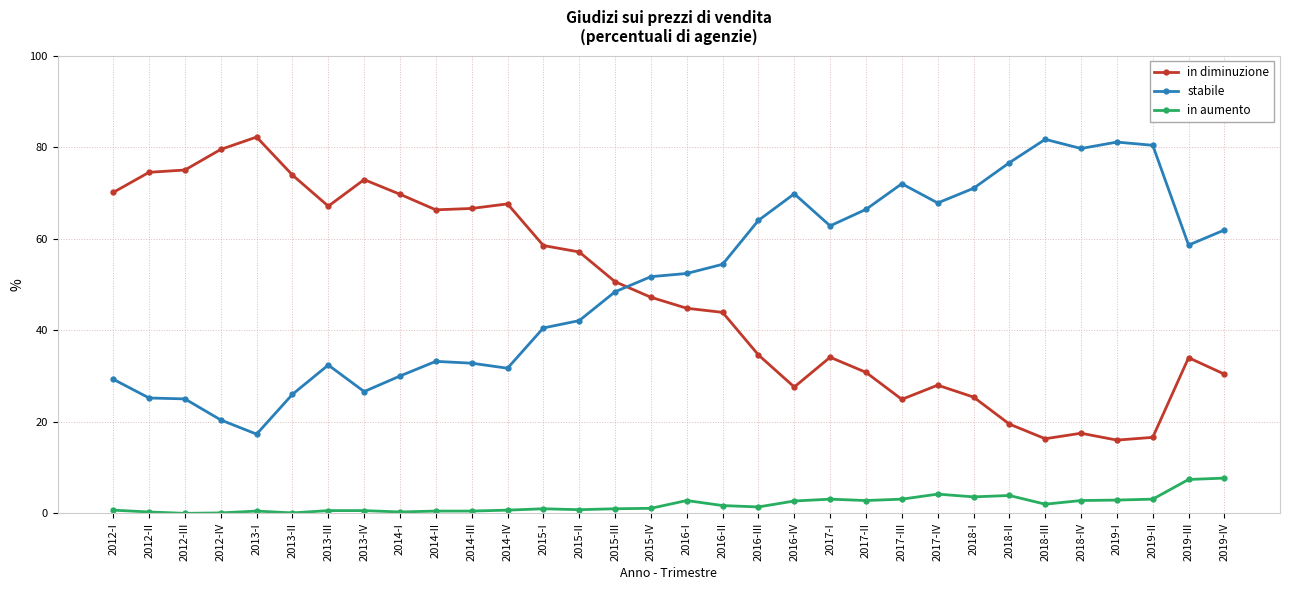

Where is stabile nearest to the value 49?

2015-III